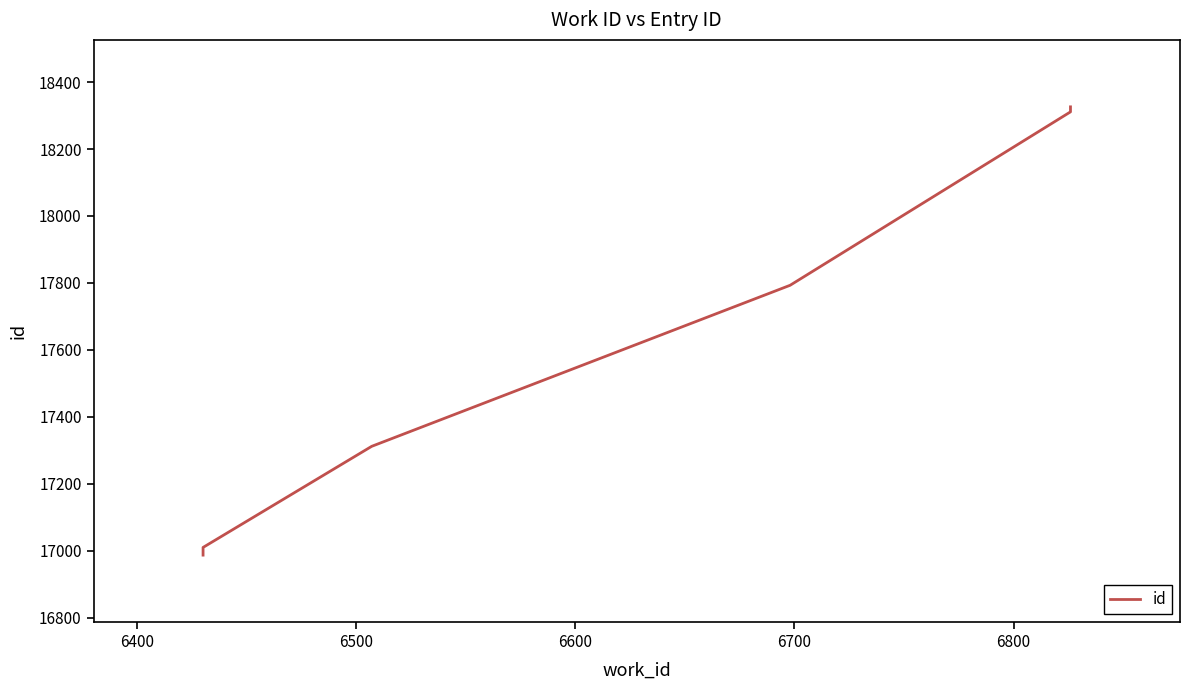

The value at 6800 is 27854. True or false?

False